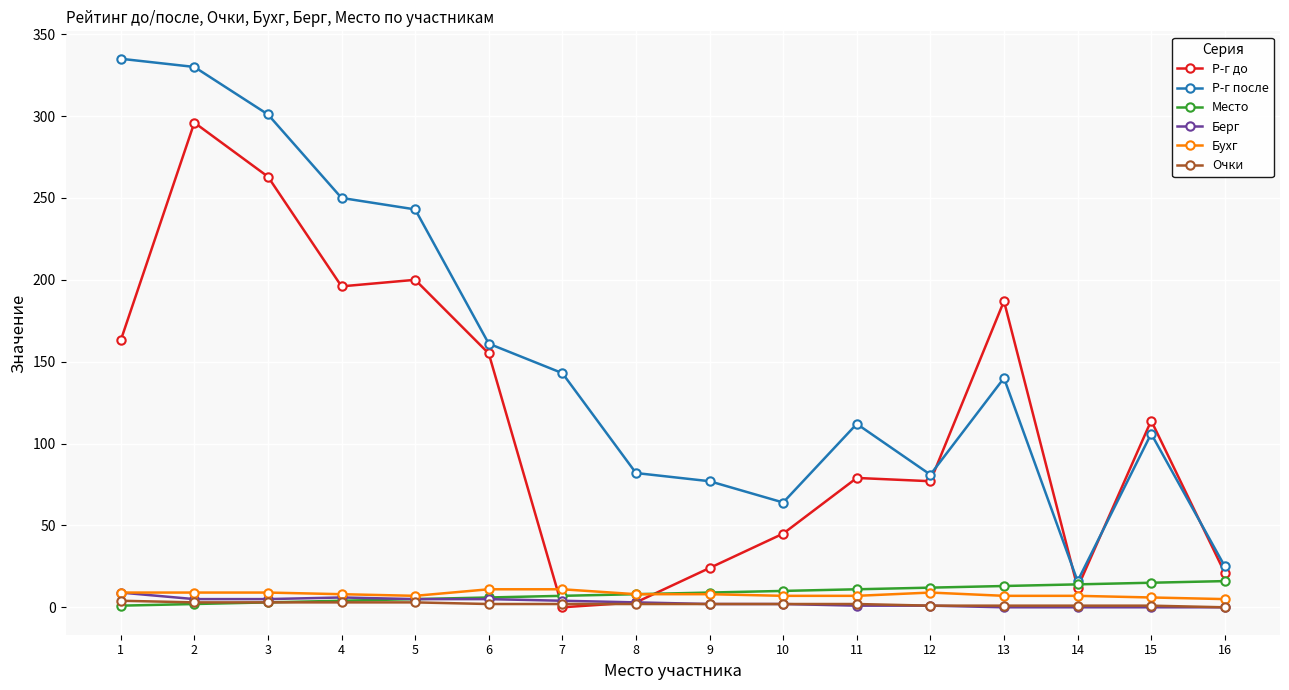

Count the number of categories in the chart.

16